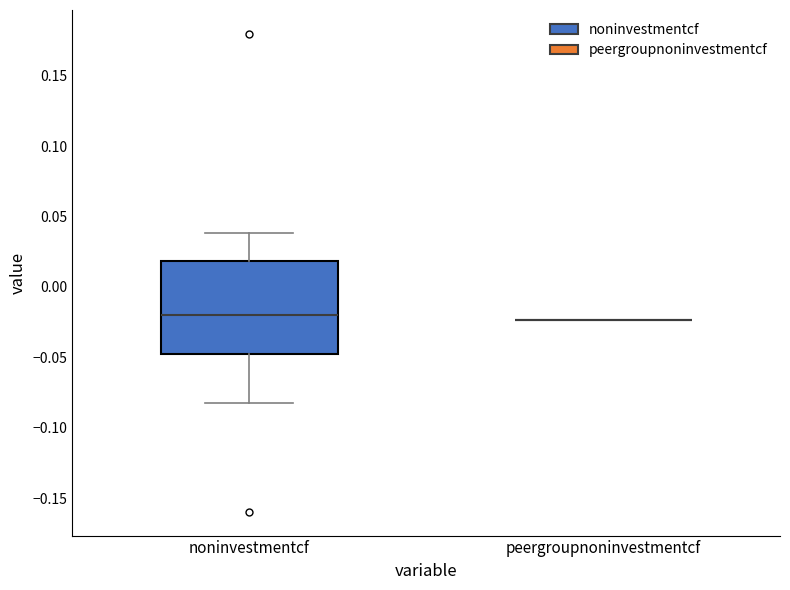

Where is the upper edge of the box for noninvestmentcf on the y-axis? The values are not printed on the chart, so give them approximately, as read against the axis.

0.020